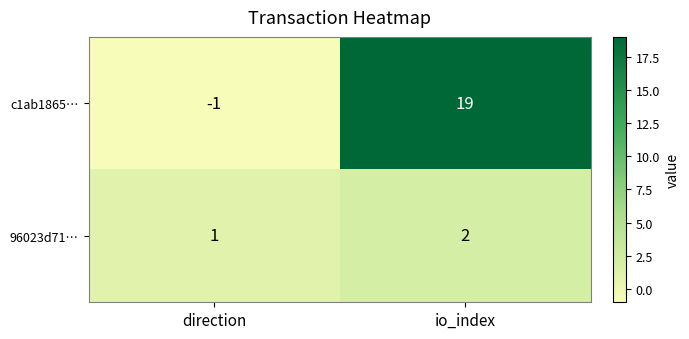

Which series has the largest range (max minus min)?

c1ab1865…